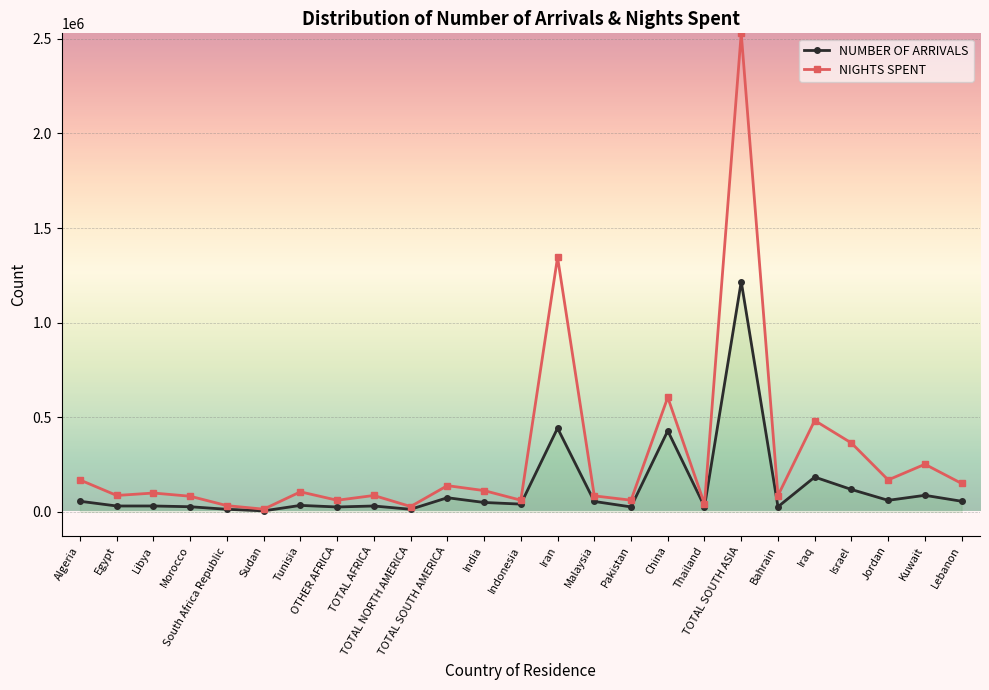

At Malaysia, list the series in order from smallest to largest.

NUMBER OF ARRIVALS, NIGHTS SPENT